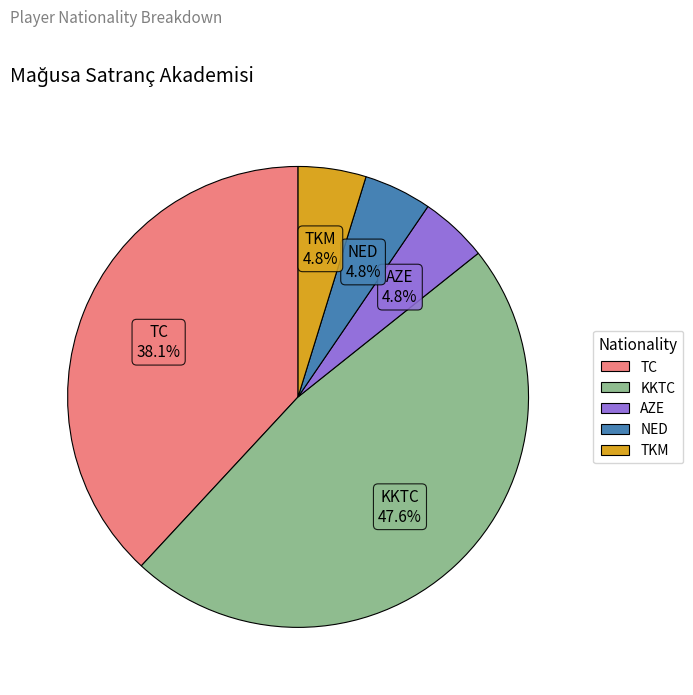

Approximately how many times larger is the value at AZE compared to TKM?

1.0